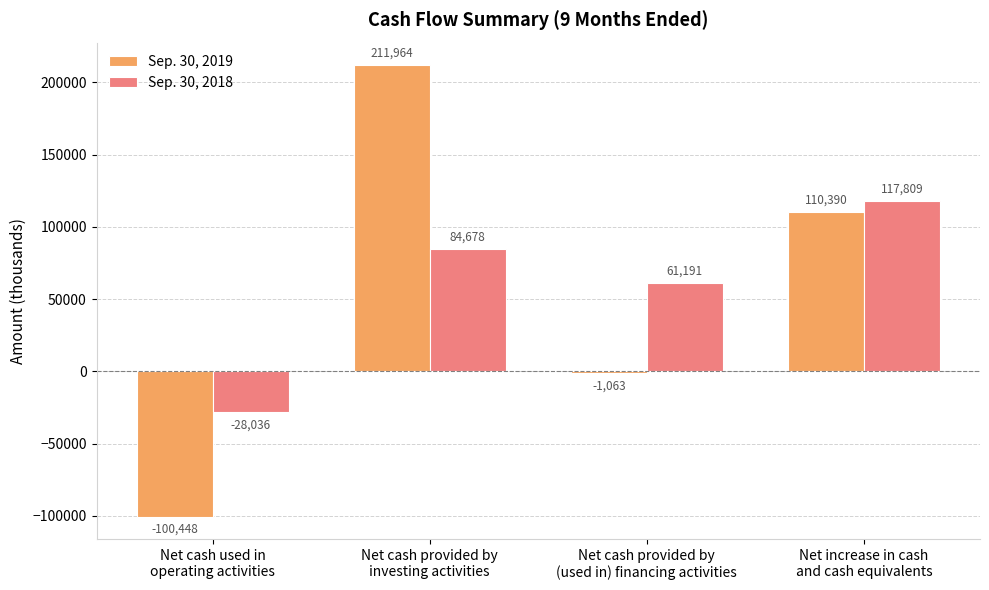

What is the total value across all series at Net cash provided by
investing activities?

296642